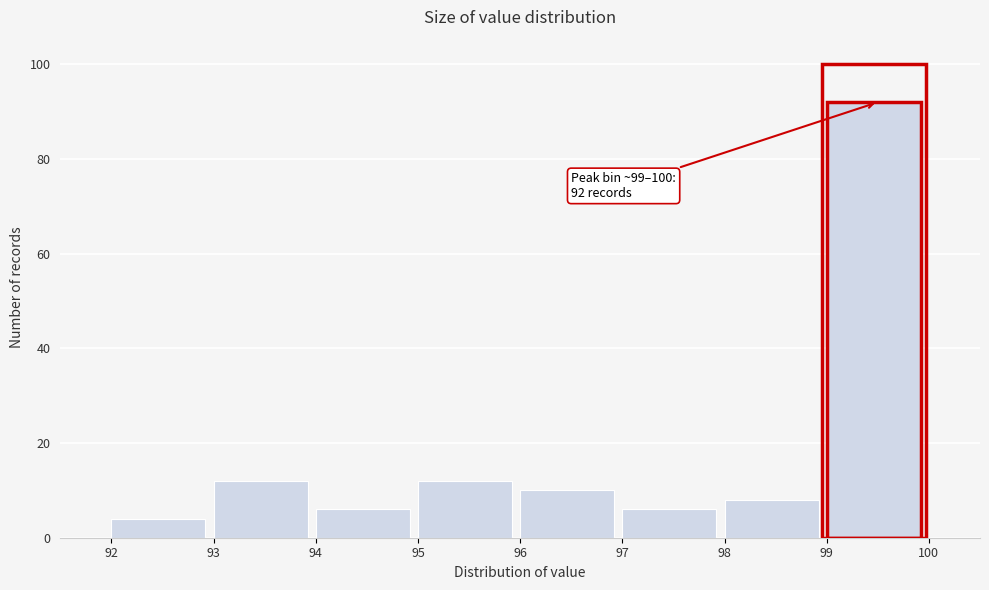

Over which range of the x-axis is the bar tallest?

99 to 100